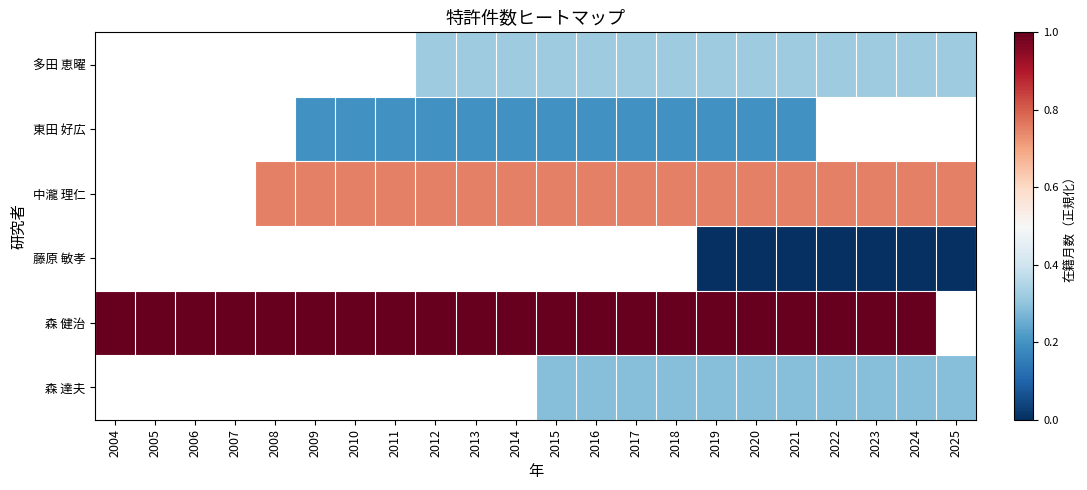

Is the value of 多田 恵曜 at 2007 greater than the value of 中瀧 理仁 at 2008?

No